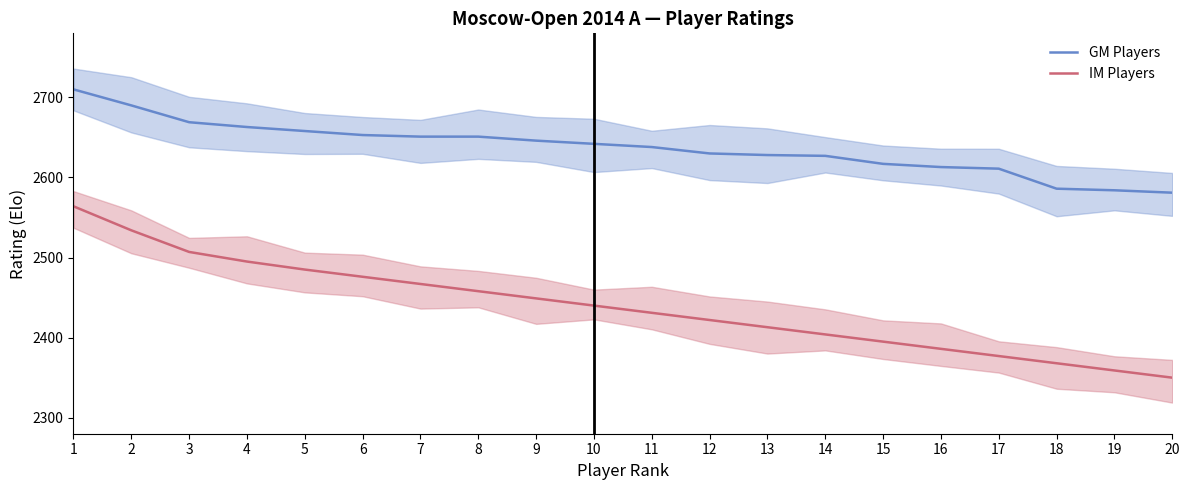

What is the lowest value of the GM Players series?

2581